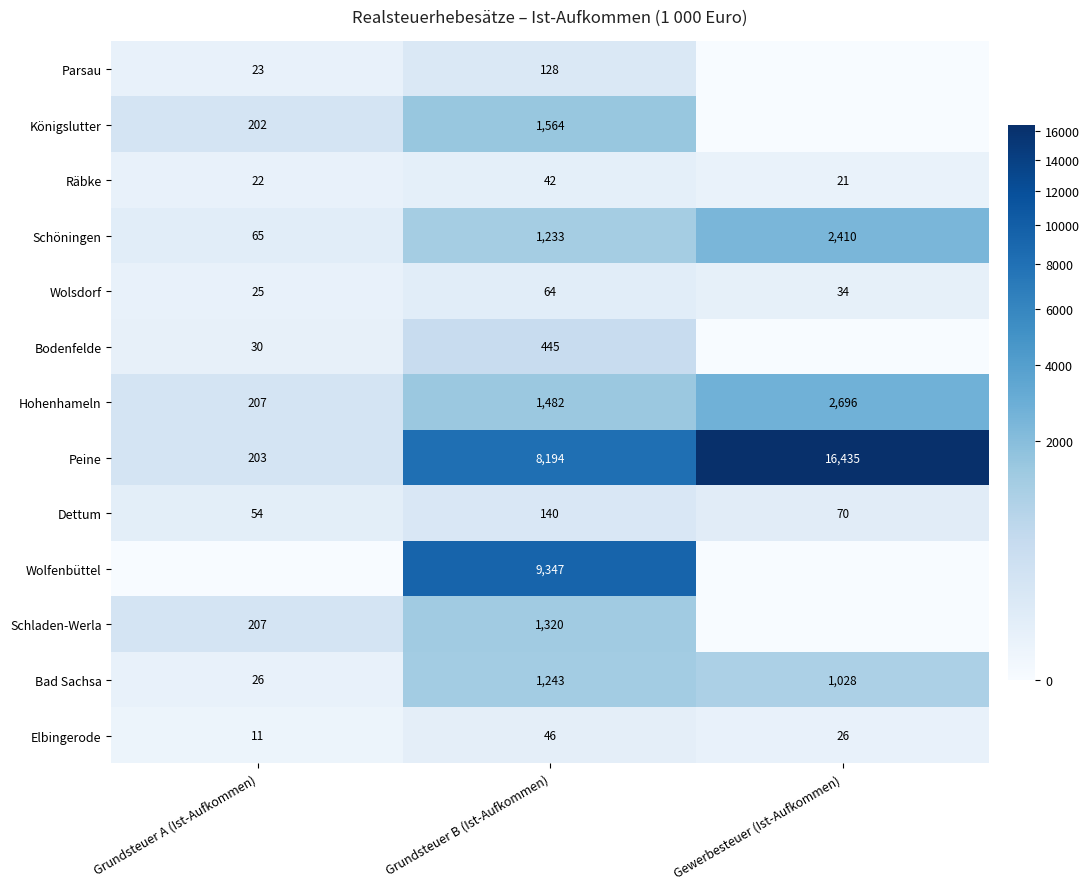

Which label corresponds to the largest value in the chart?

Gewerbesteuer (Ist-Aufkommen)